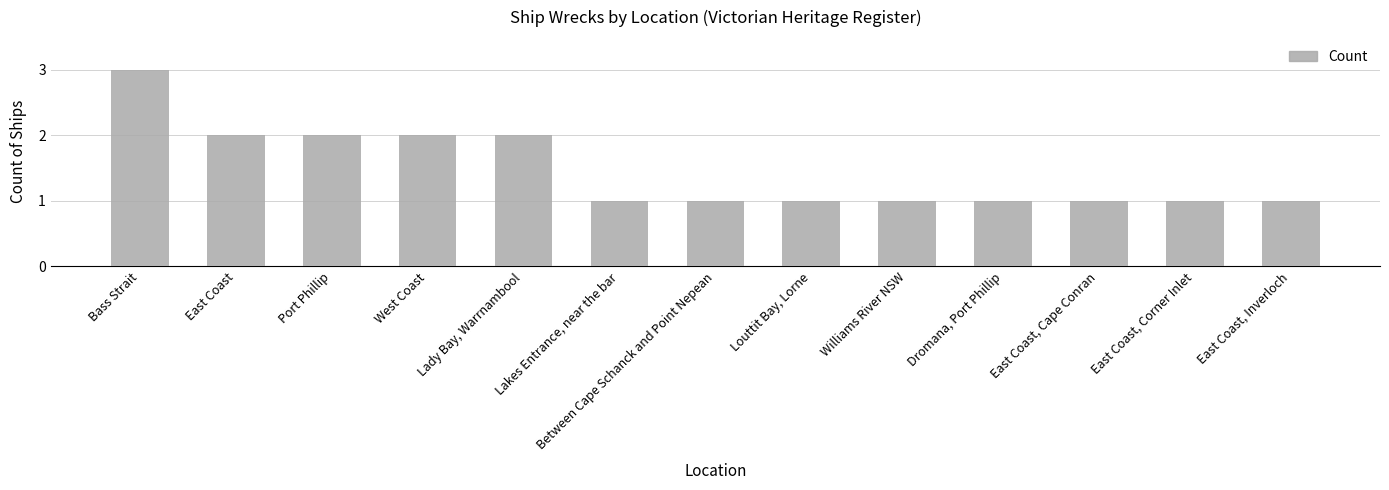

What is the smallest value displayed?

1